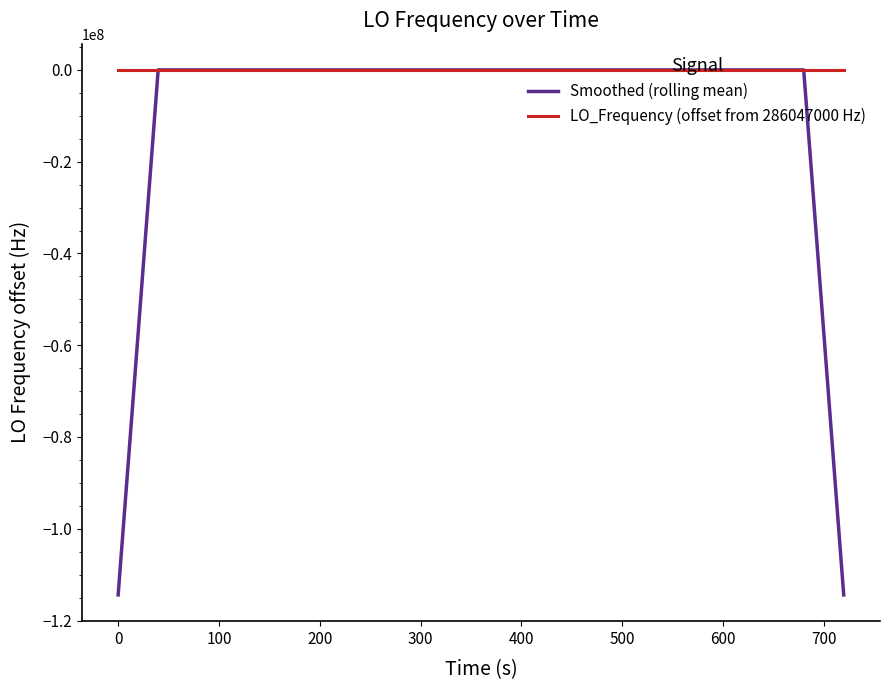

Does the chart display data point markers on the line(s)?

No